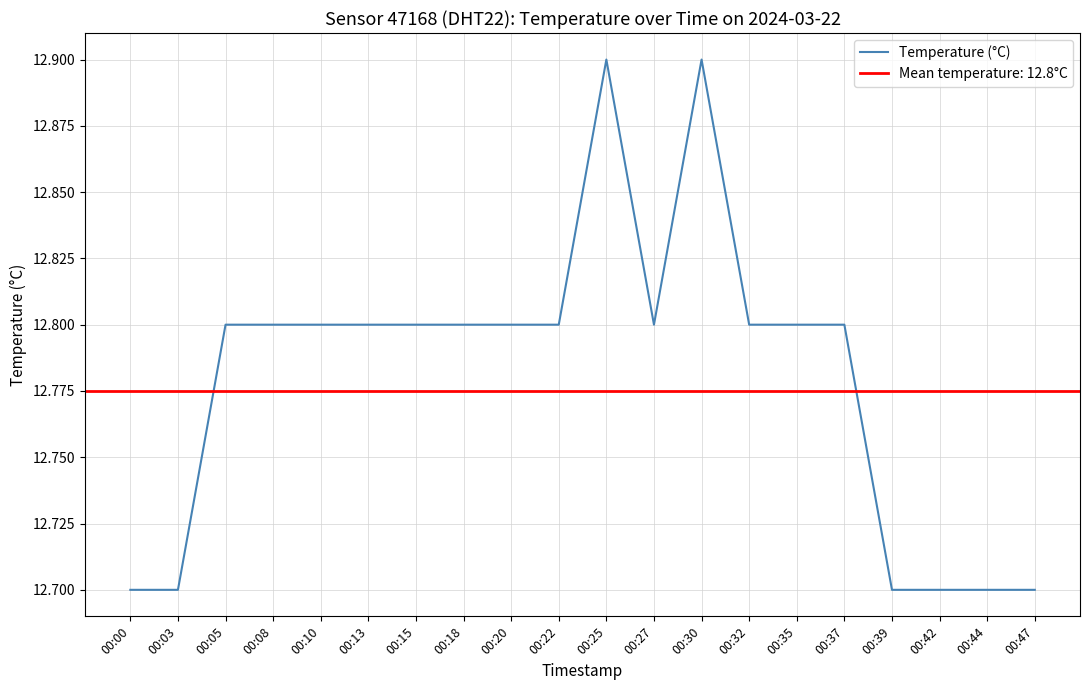

What is the difference between the values at 00:22 and 00:30?

0.1